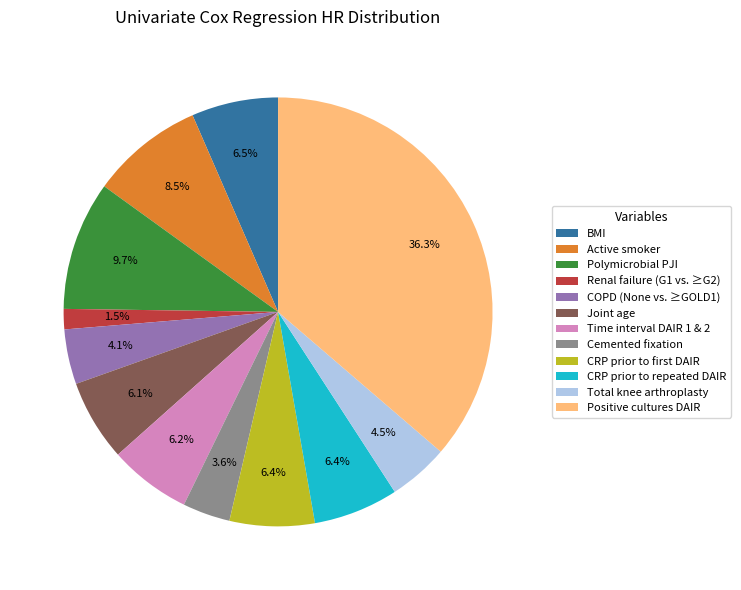

The Time interval DAIR 1 & 2 slice represents 1% of the pie. True or false?

False